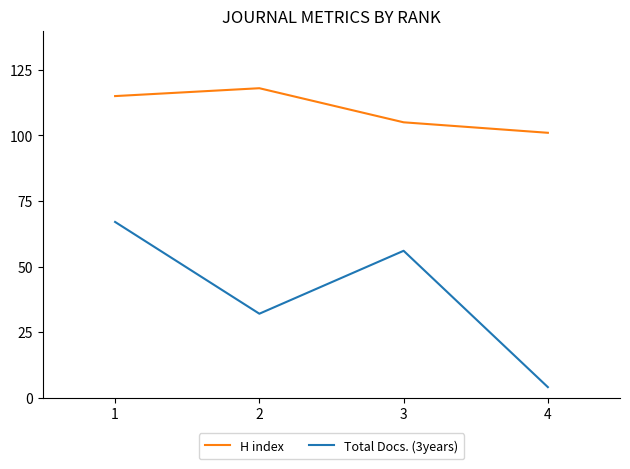

The value of Total Docs. (3years) at 4 is 4. True or false?

True